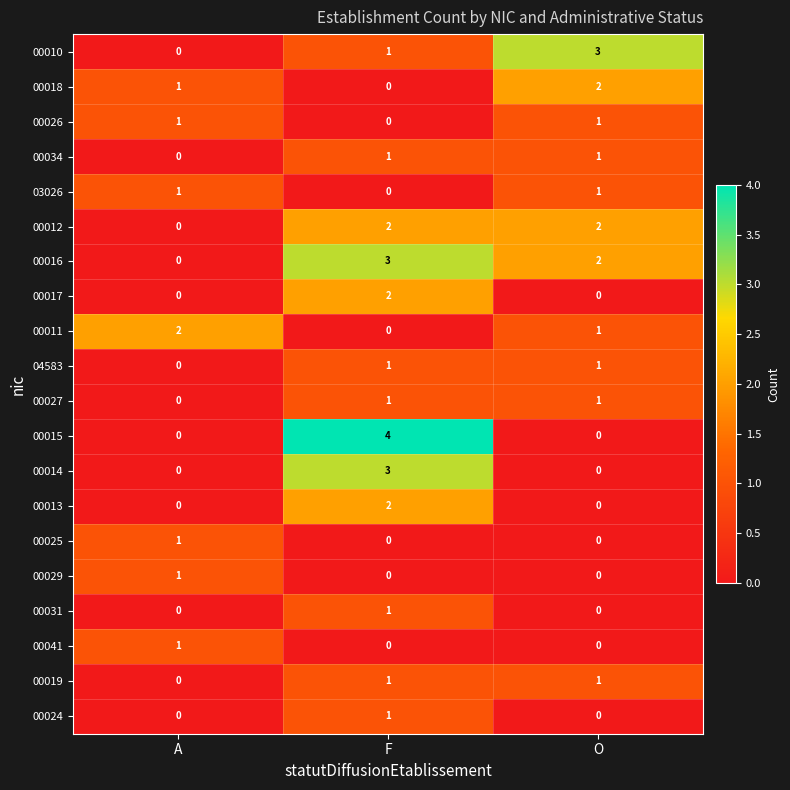

Is the value of 00015 at A greater than the value of 00017 at F?

No